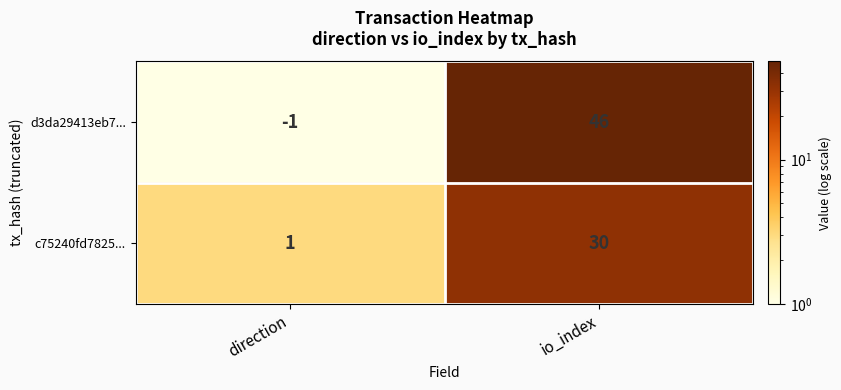

Which series has the widest spread of values?

d3da29413eb7...